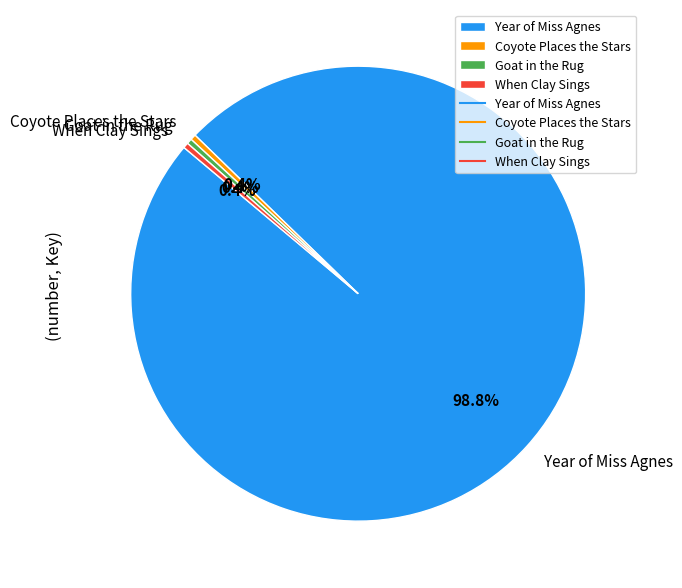

What is the ratio of the value at Year of Miss Agnes to the value at When Clay Sings?

260.0